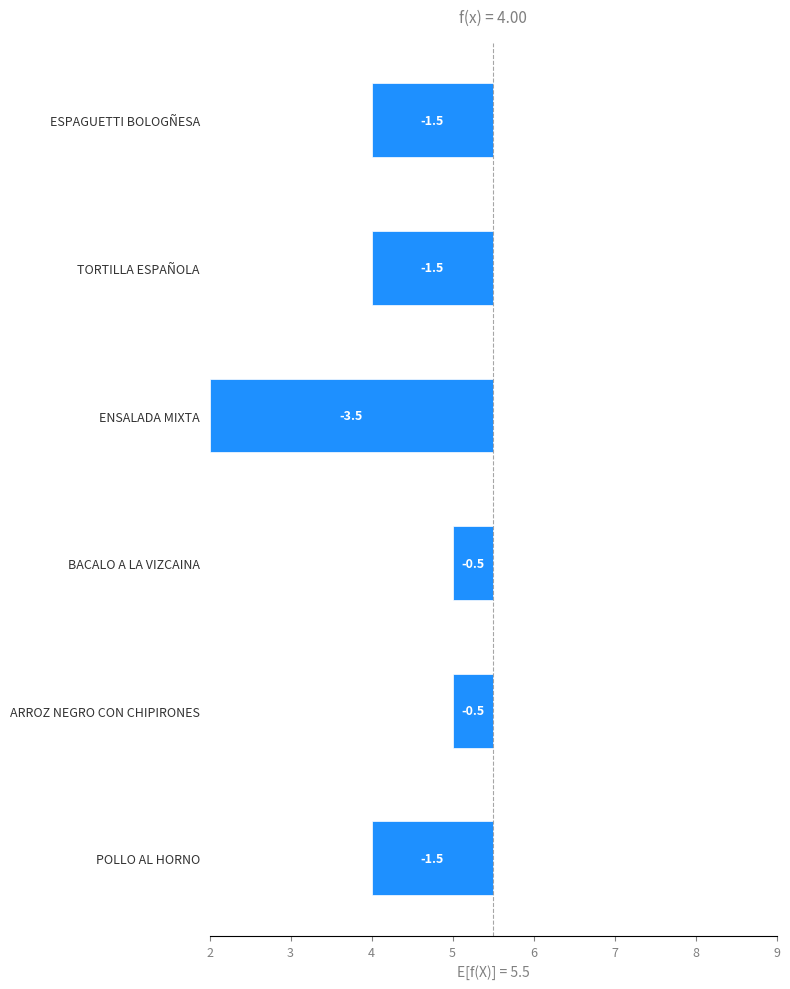

Count the number of data series in this chart.

1